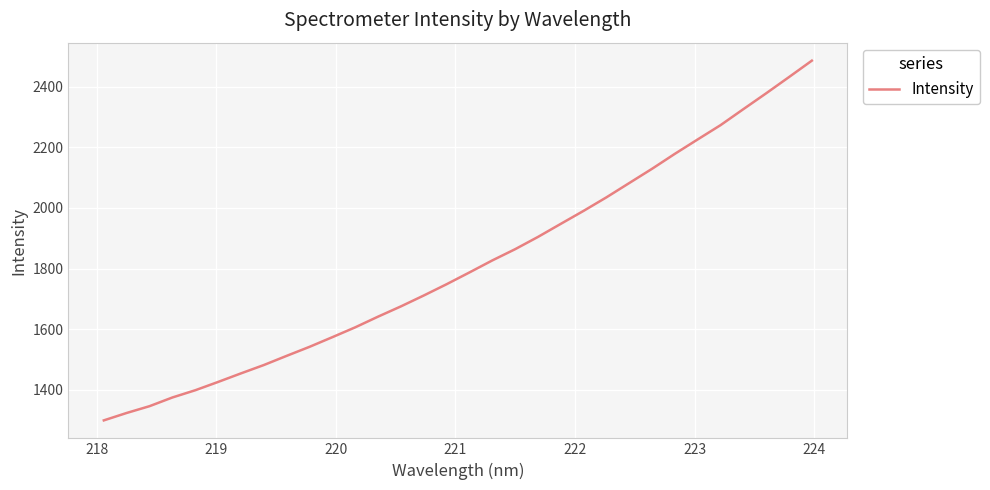

What is the smallest value displayed?

1299.8